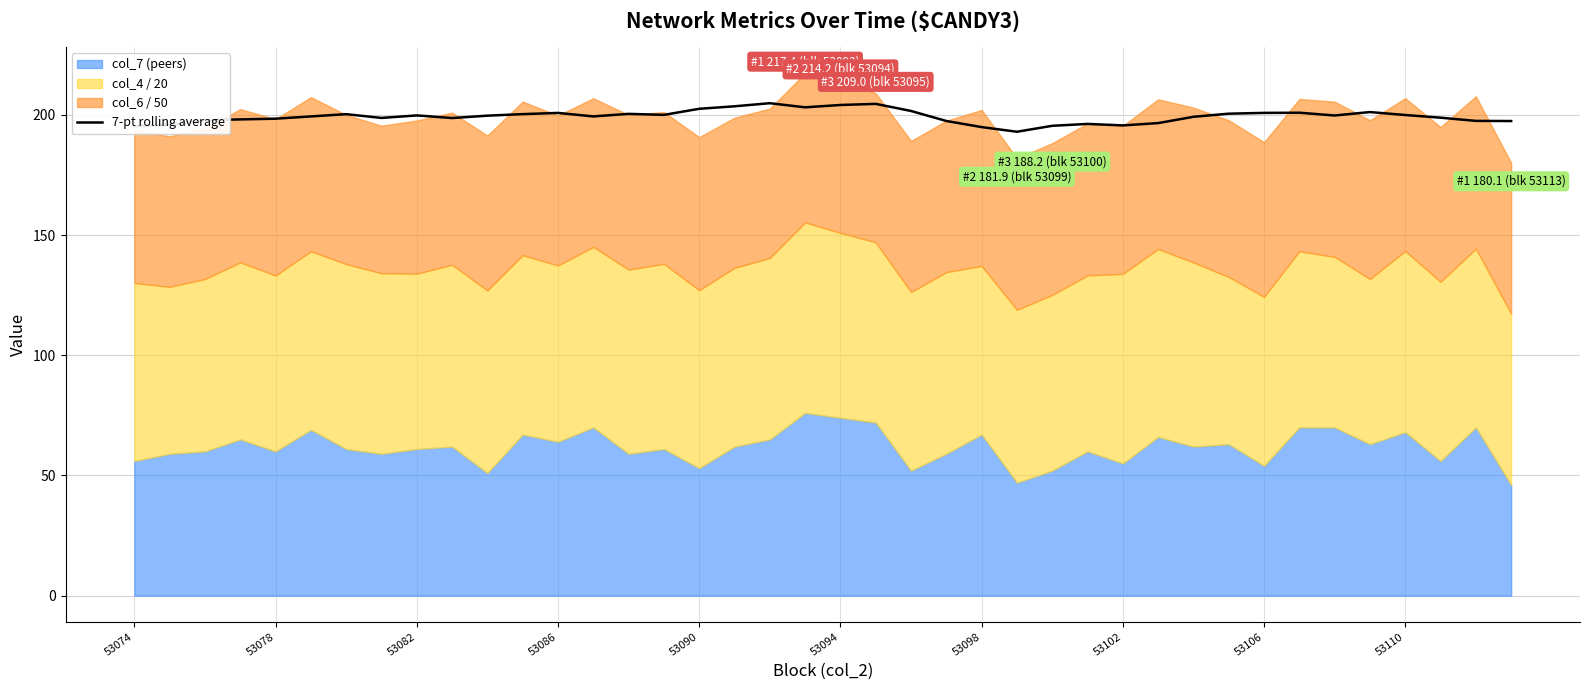

True or false: the data shows 199.7 at 34.

True